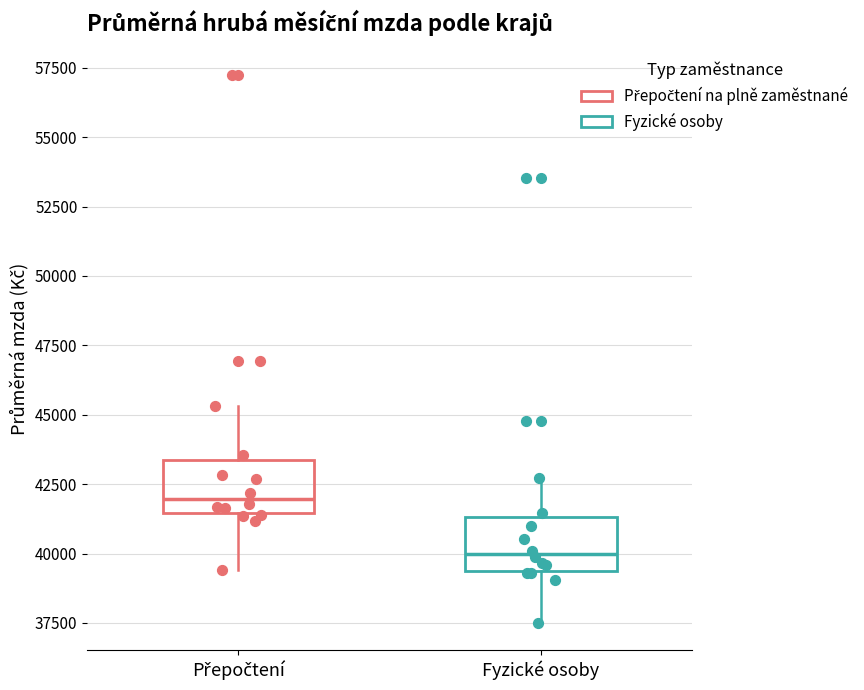

Where is the lower edge of the box for Přepočtení on the y-axis? The values are not printed on the chart, so give them approximately, as read against the axis.

41500